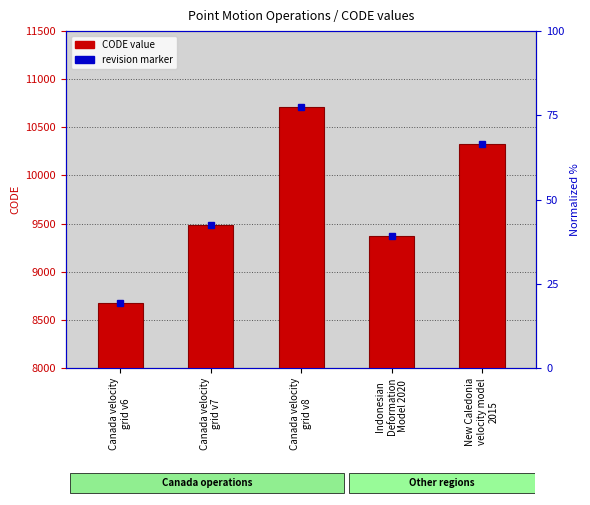

What position from the right is Canada velocity
grid v7?

4